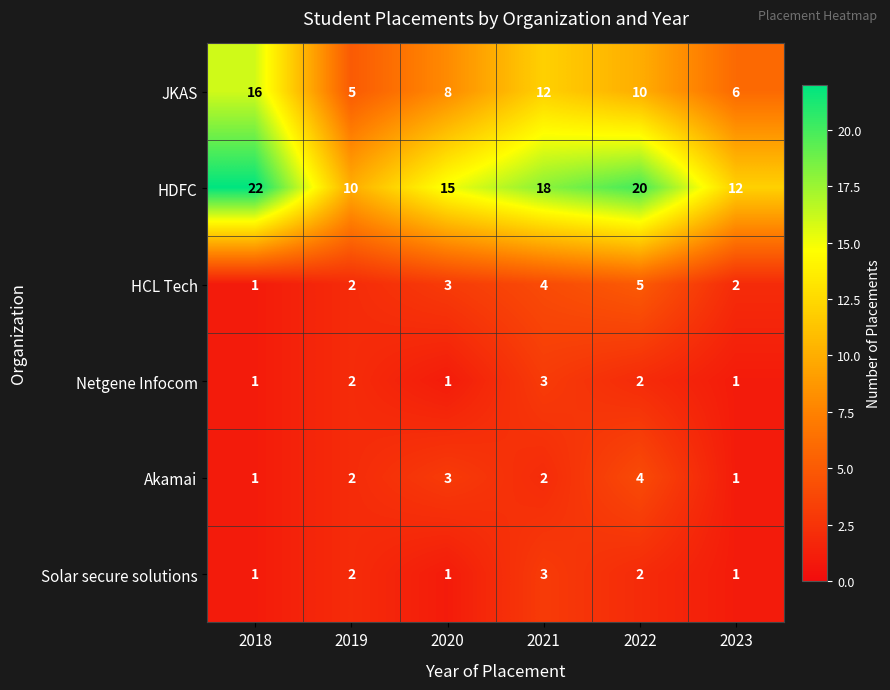

Is it true that Netgene Infocom equals 2 at 2022?

True